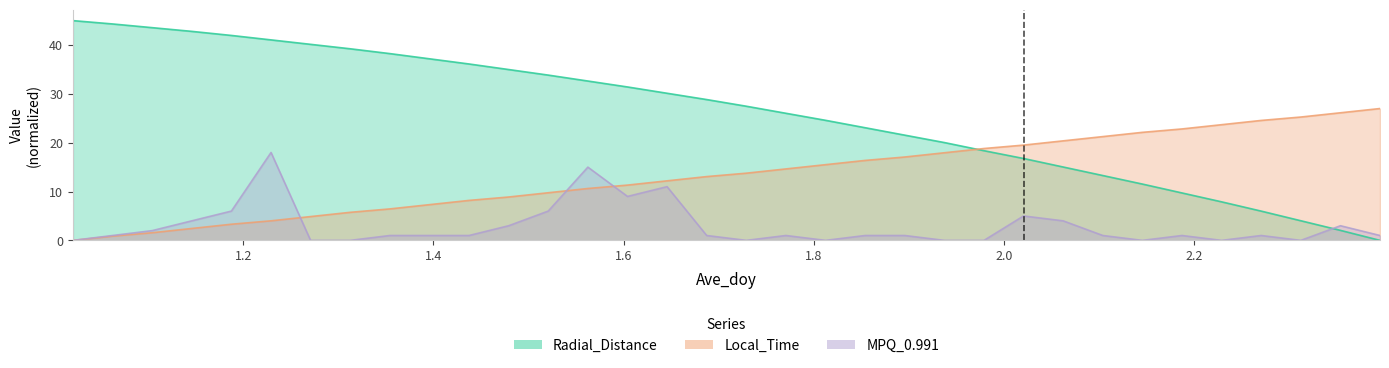

At 1.4792, list the series in order from smallest to largest.

MPQ_0.991, Local_Time, Radial_Distance